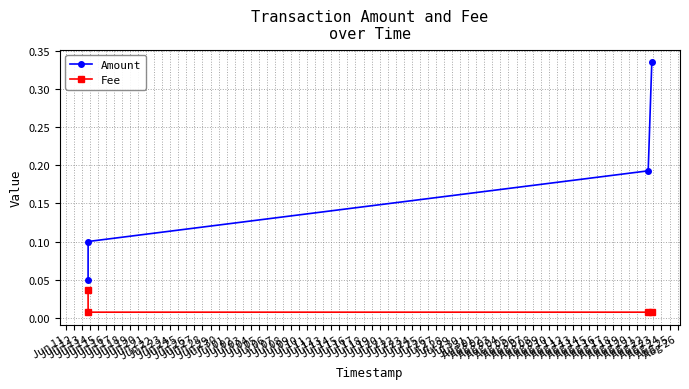

List the series in order of their overall mean, lowest first.

Fee, Amount